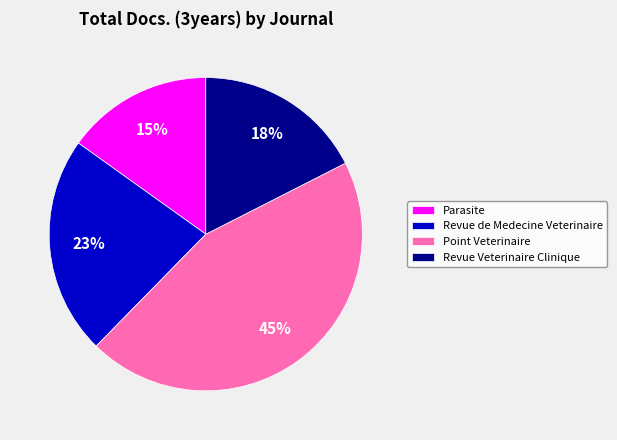

Approximately how many times larger is the value at Point Veterinaire compared to Revue de Medecine Veterinaire?

2.0